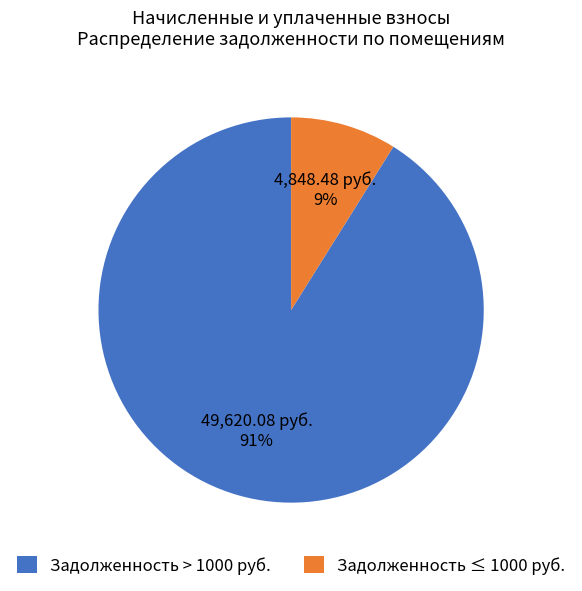

Rank the categories by value from highest to lowest.

Задолженность > 1000 руб., Задолженность ≤ 1000 руб.